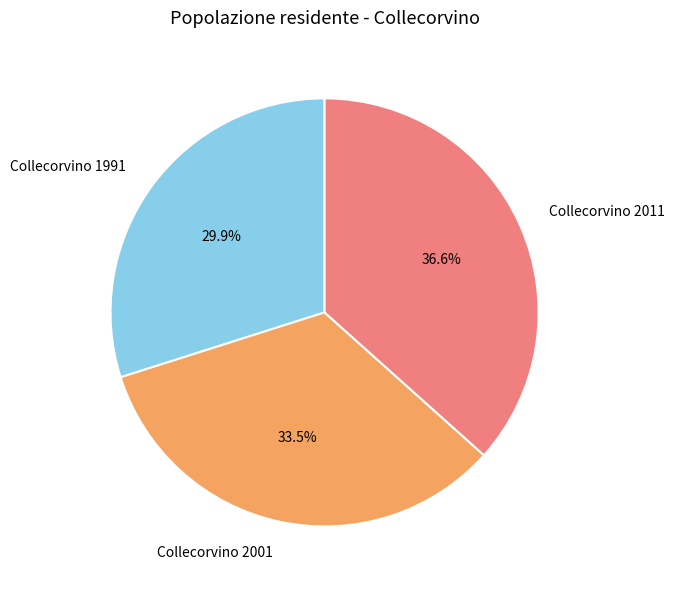

Which category has the smallest portion of the pie?

Collecorvino 1991